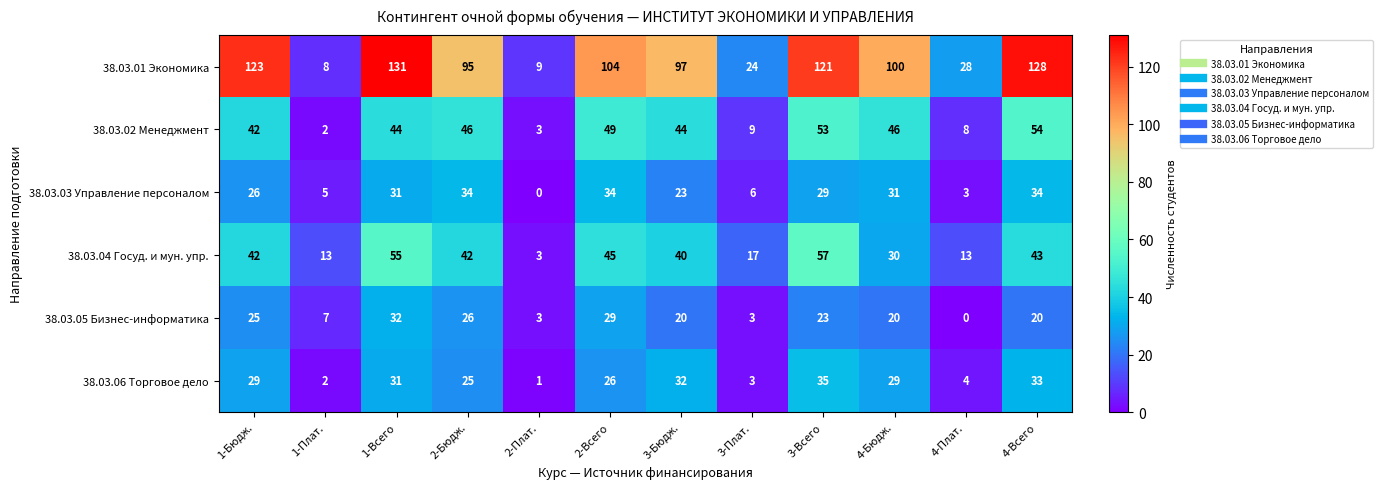

The value of 38.03.06 Торговое дело at 2-Плат. is 1. True or false?

True